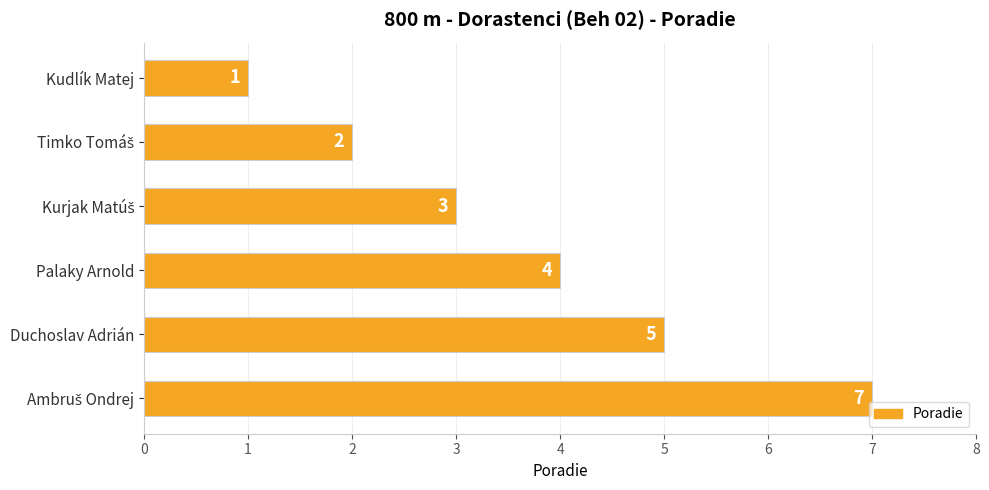

Approximately how many times larger is the value at Palaky Arnold compared to Duchoslav Adrián?

0.8